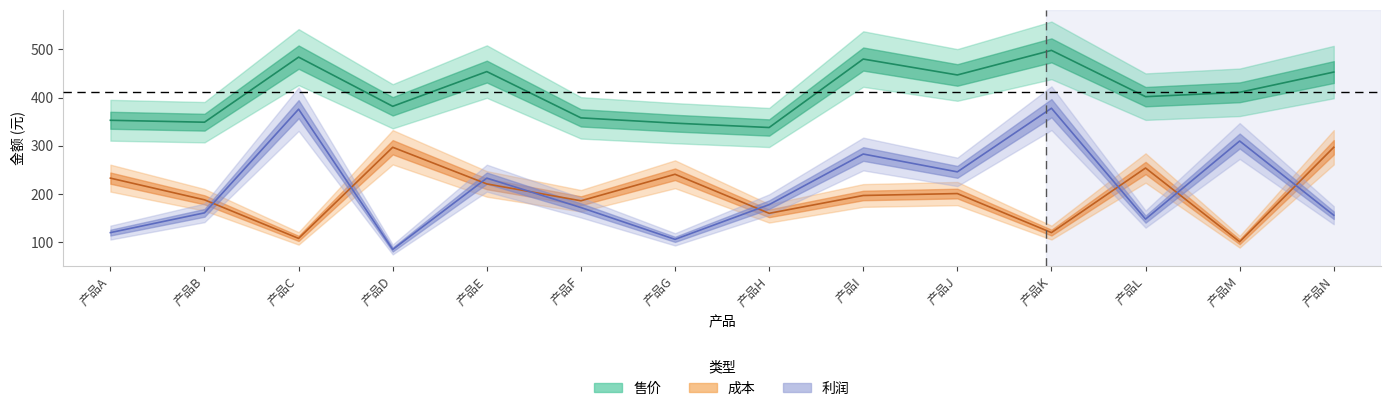

The value of 成本 at 产品K is 58. True or false?

False